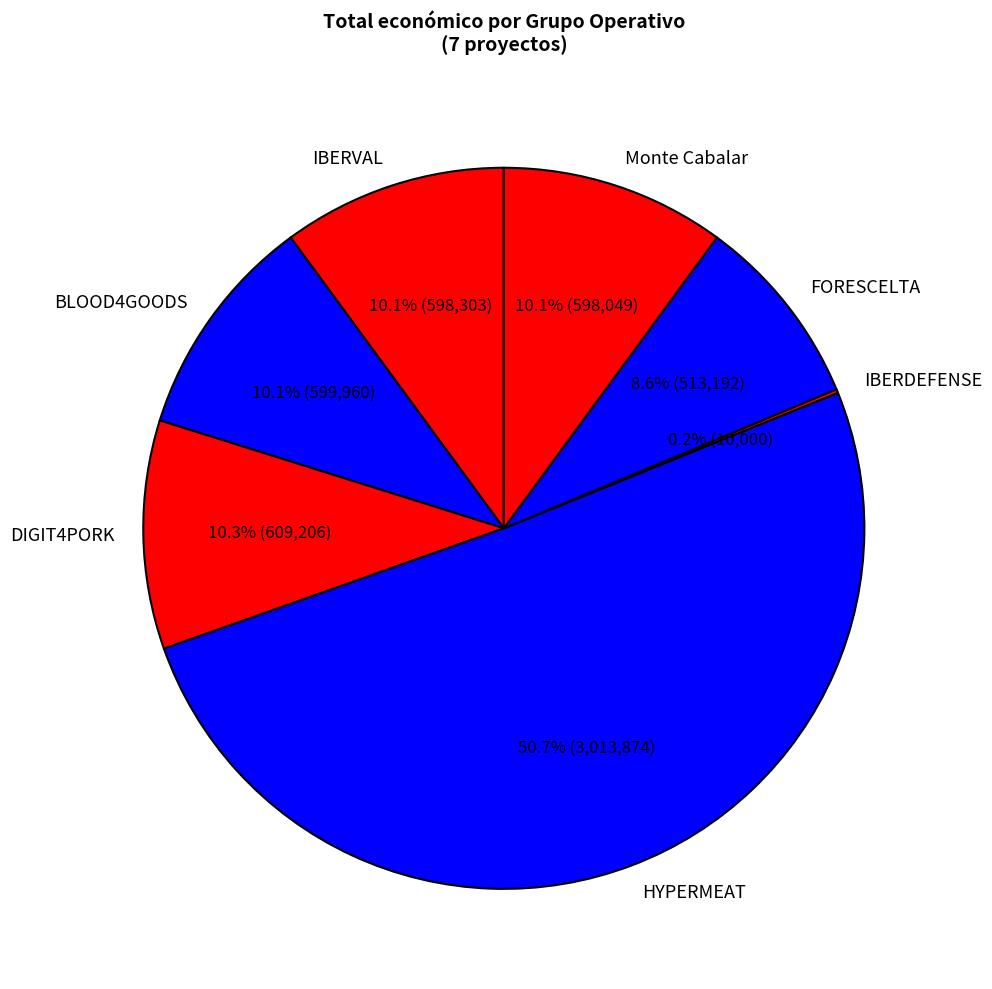

Is it true that HYPERMEAT is 62% of the pie?

False